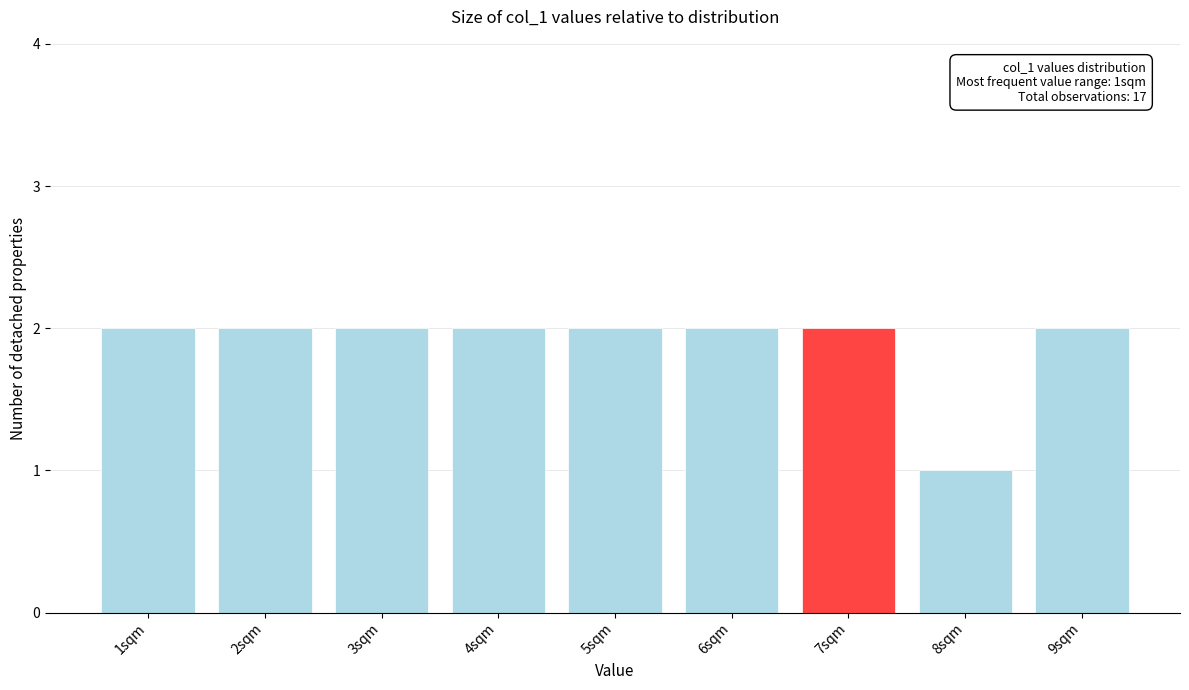

Reading left to right, extract all data points from this chart.

2	2	2	2	2	2	2	1	2